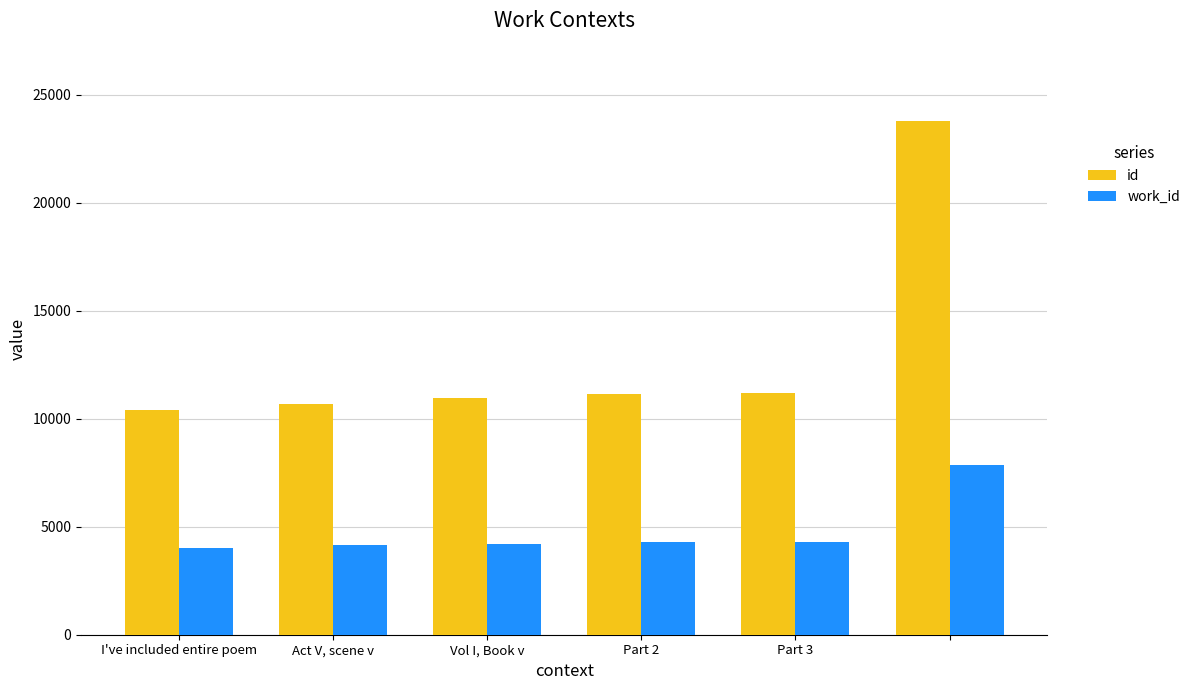

How many bars are there in each group?

2